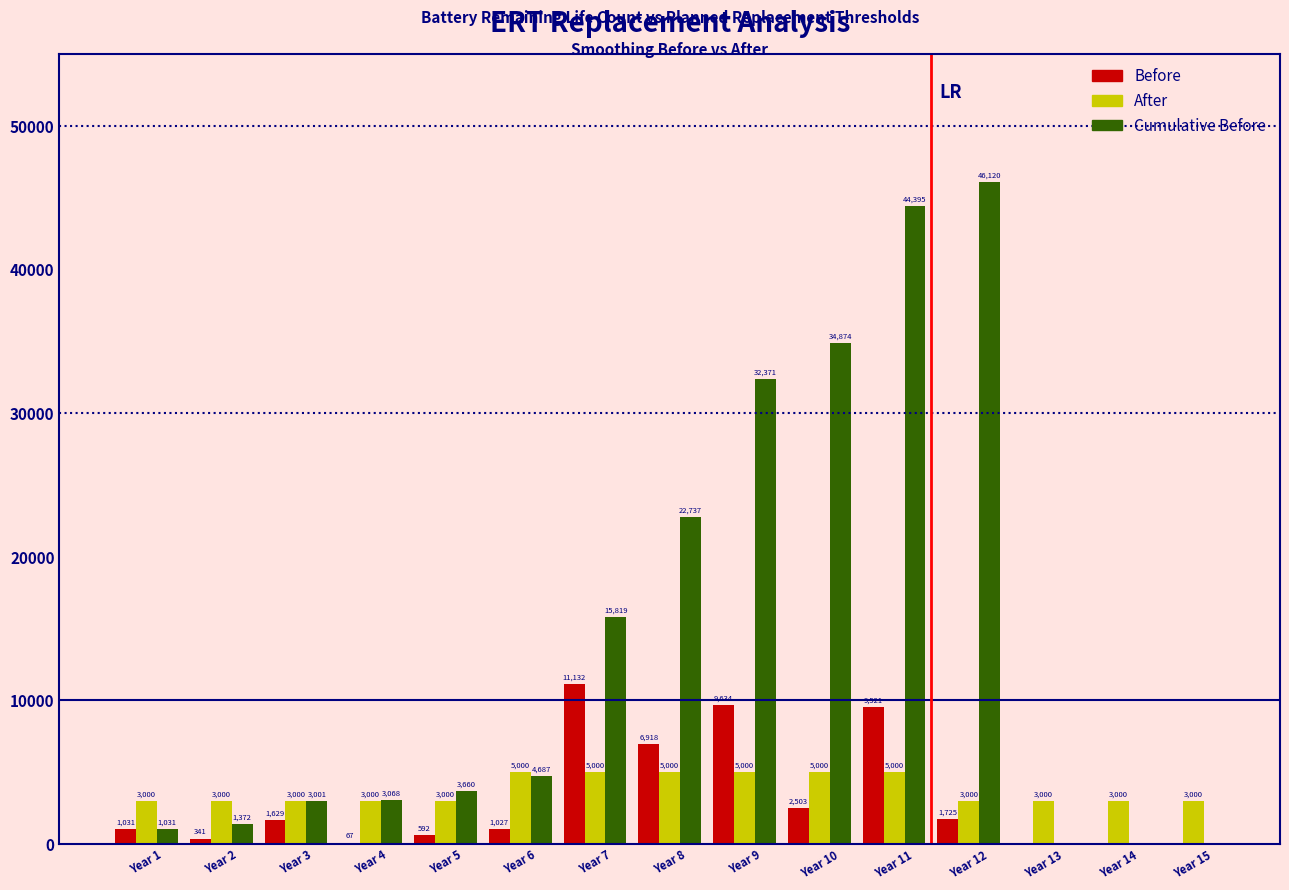

What is the greatest value displayed?

46120